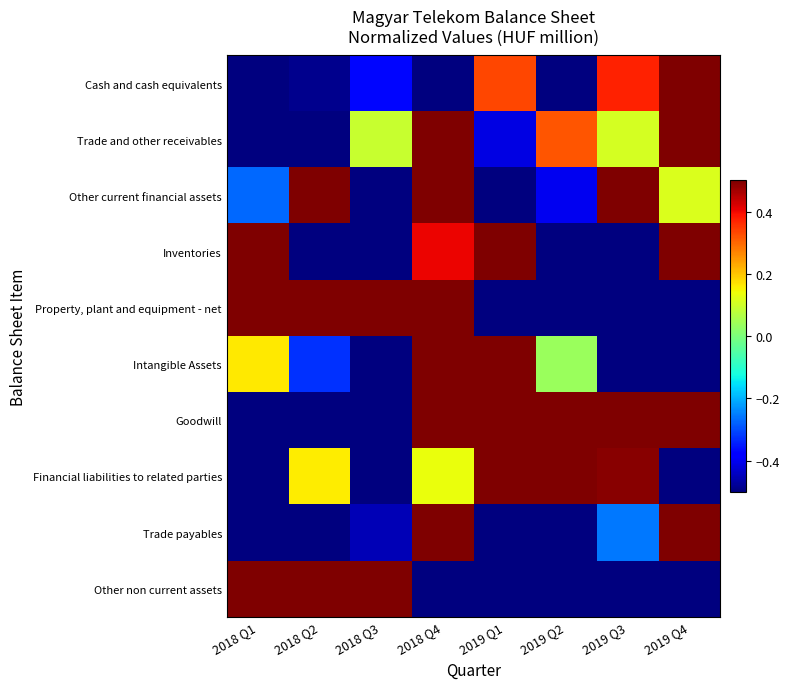

List the series in order of their peak value, lowest first.

Goodwill, Financial liabilities to related parties, Trade and other receivables, Other current financial assets, Other non current assets, Inventories, Property, plant and equipment - net, Intangible Assets, Trade payables, Cash and cash equivalents